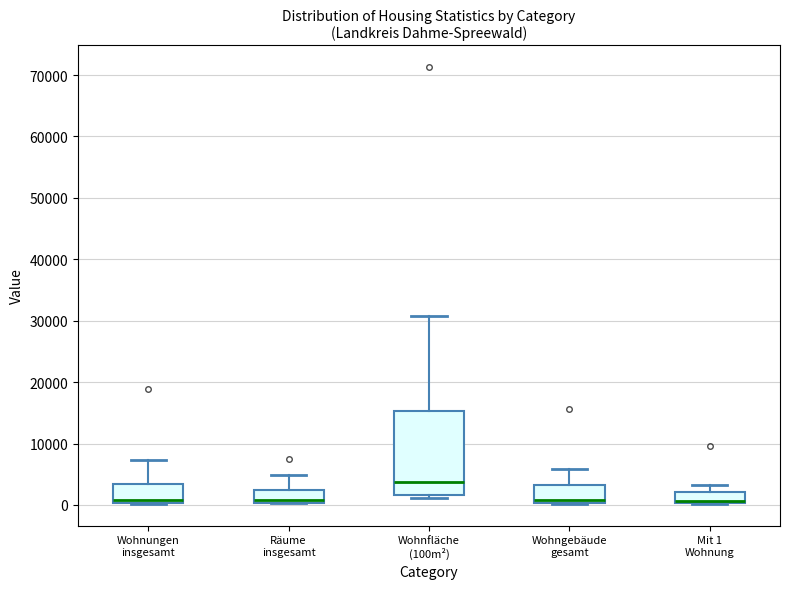

Reading left to right, transcribe this box plot: for each box, give where its median line is, the range the box spans, and where its two whiskers end, as read against the y-axis. The values are not printed on the chart, so give them approximately, as read against the axis.

Wohnungen insgesamt: median 1000, box 0 to 3000, whiskers 0 to 7000
Räume insgesamt: median 1000, box 0 to 2000, whiskers 0 to 5000
Wohnfläche (100m²): median 4000, box 2000 to 15000, whiskers 1000 to 31000
Wohngebäude gesamt: median 1000, box 0 to 3000, whiskers 0 to 6000
Mit 1 Wohnung: median 1000, box 0 to 2000, whiskers 0 to 3000